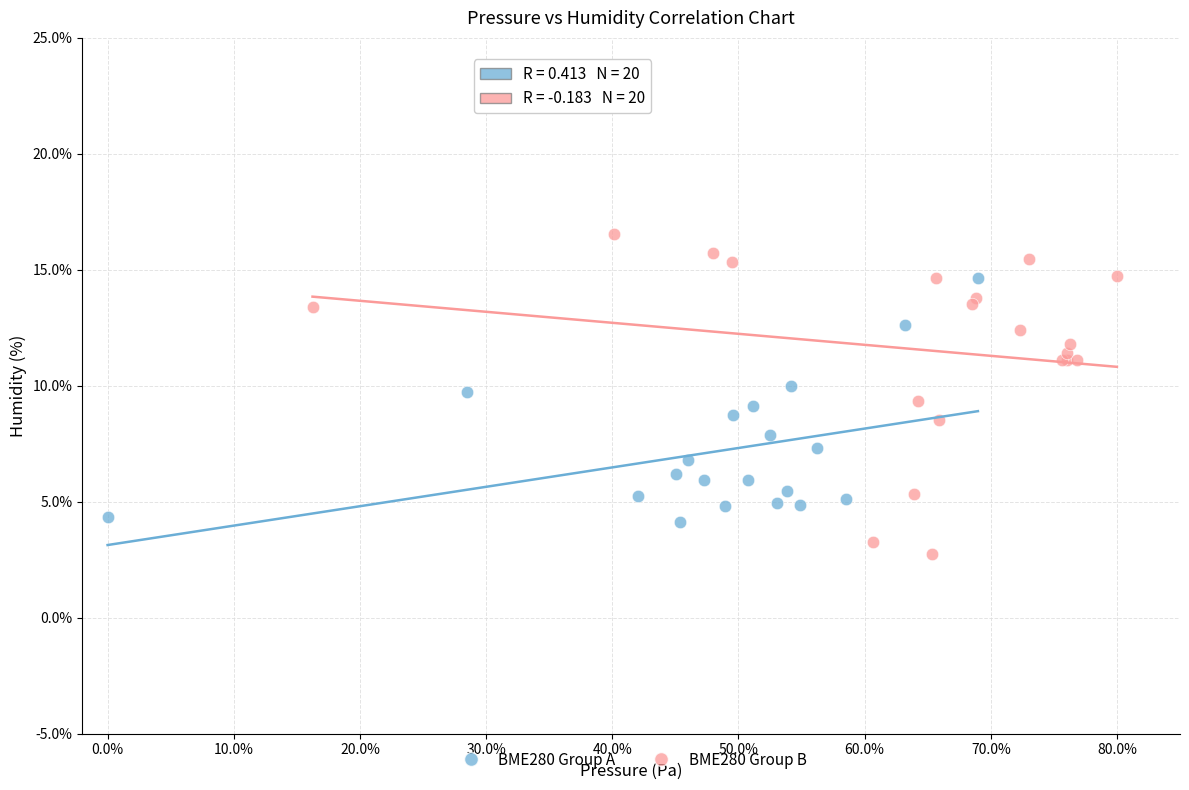

Which series has the widest spread of Y values?

BME280 Group B